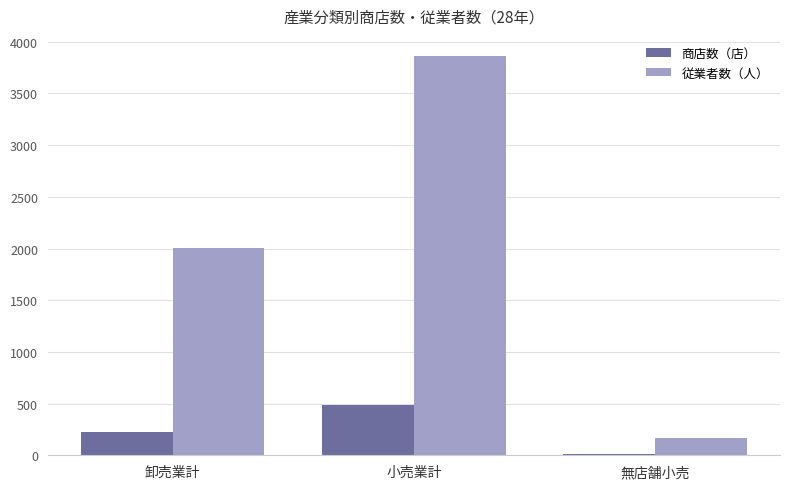

Reading left to right, transcribe all the data shown in this chart.

商店数（店）: 卸売業計=228	小売業計=484	無店舗小売=17
従業者数（人）: 卸売業計=2009	小売業計=3864	無店舗小売=167